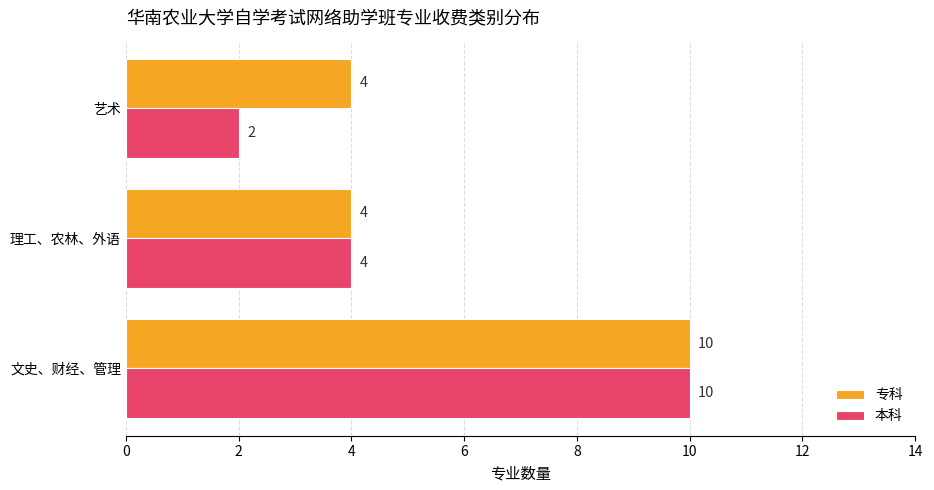

Which series has the largest total across all categories?

专科